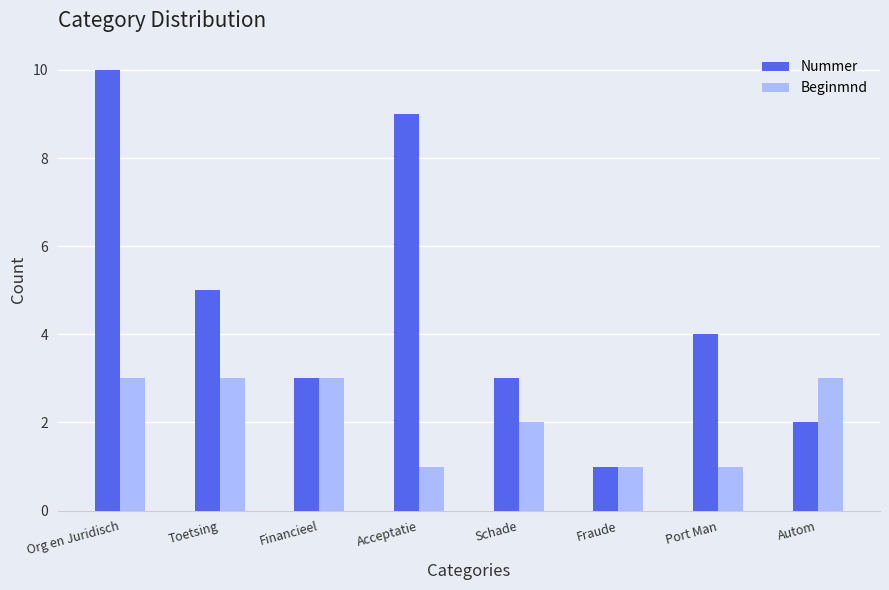

At which category is the sum across all series the highest?

Org en Juridisch